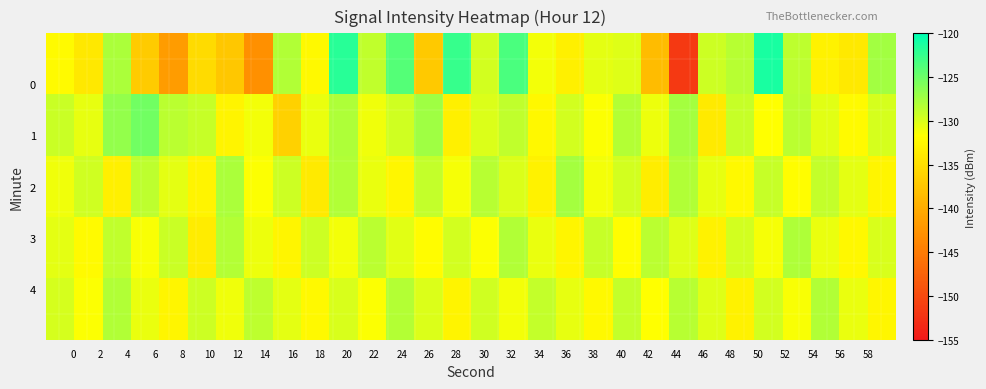

What is the smallest value displayed?

-151.7